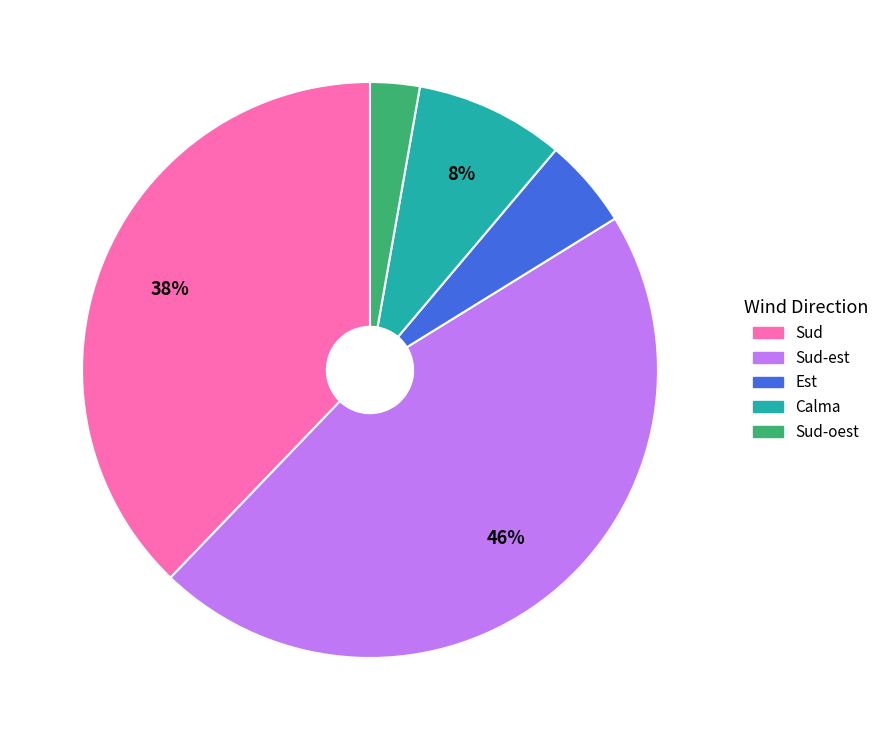

To the nearest percent, what is the difference between the largest and smallest slice percentages?

43%